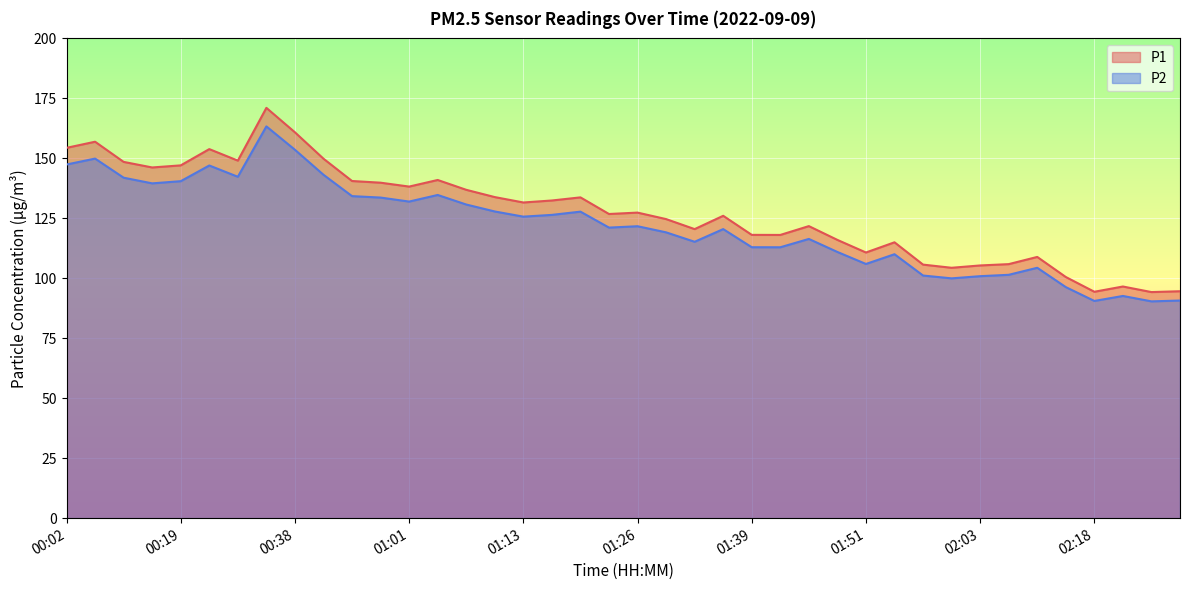

What is the difference between the second highest and second lowest values in the P1 series?

66.5